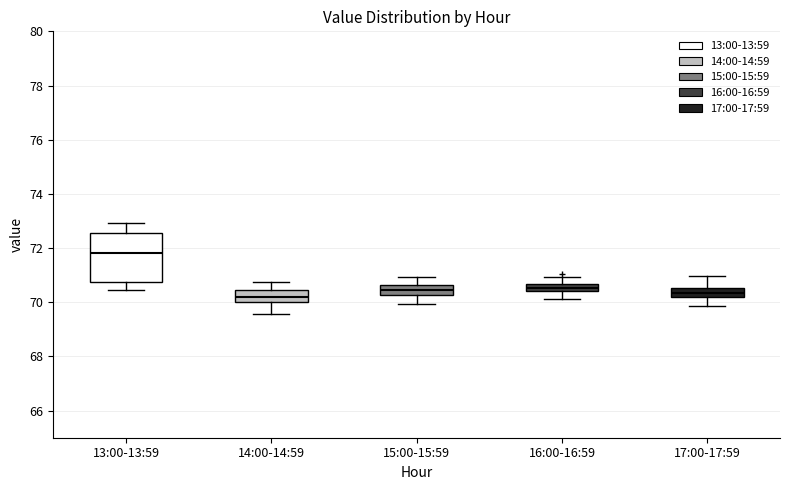

Comparing the boxes themselves (not the whiskers), which one is the tallest?

13:00-13:59